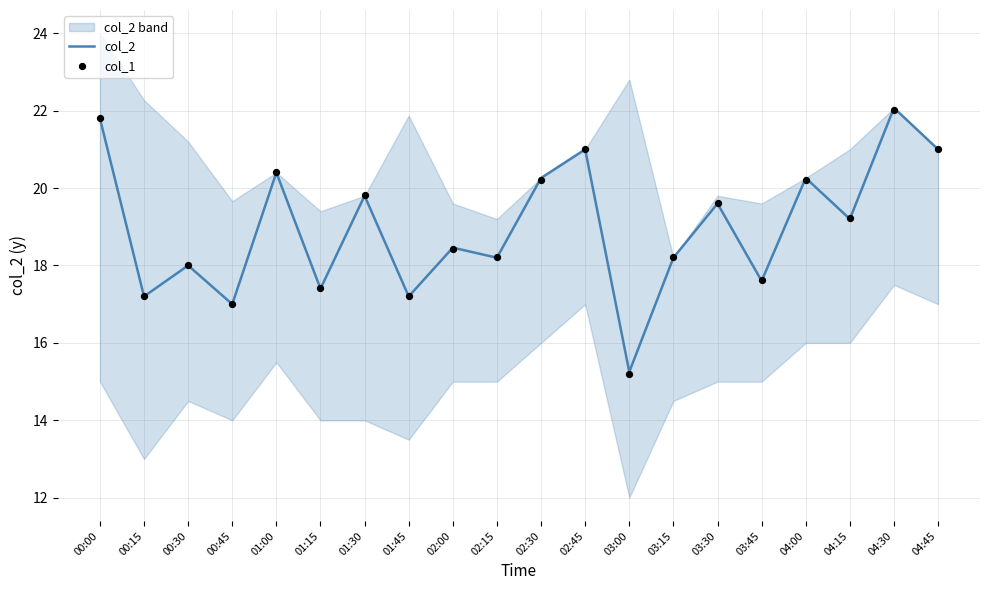

Is the value of col_2 at 01:30 greater than the value of col_1 at 02:00?

Yes